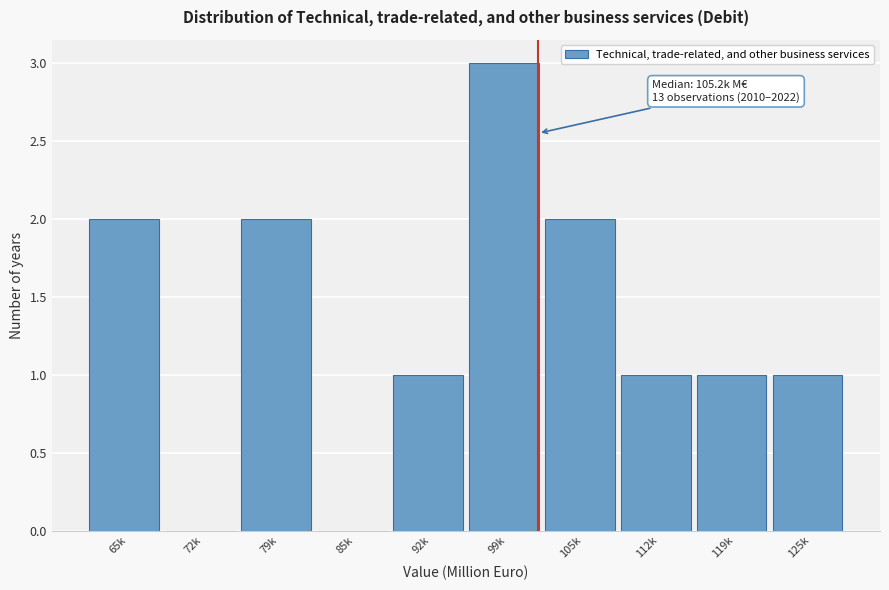

Reading left to right, list all the values displayed in this chart.

65k=2	72k=0	79k=2	85k=0	92k=1	99k=3	105k=2	112k=1	119k=1	125k=1